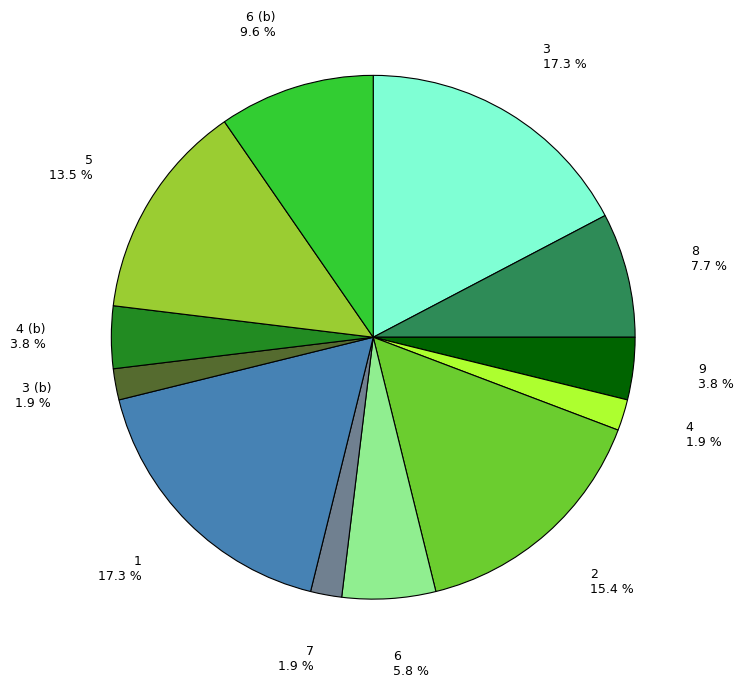

Count the number of slices in the pie.

12